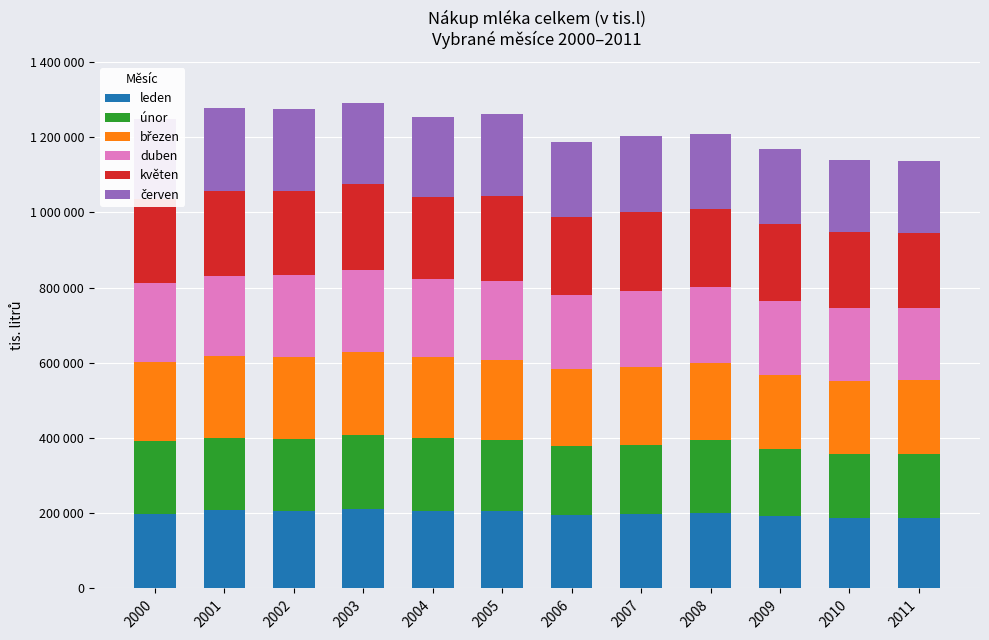

Does the chart contain stacked bars?

Yes